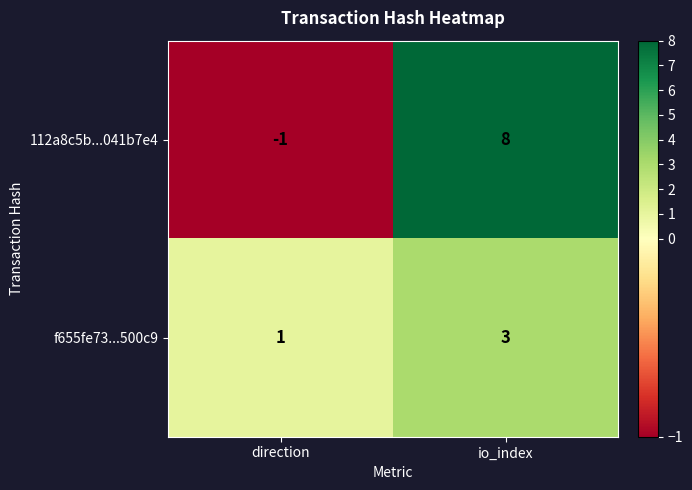

How many data points does each series have?

2